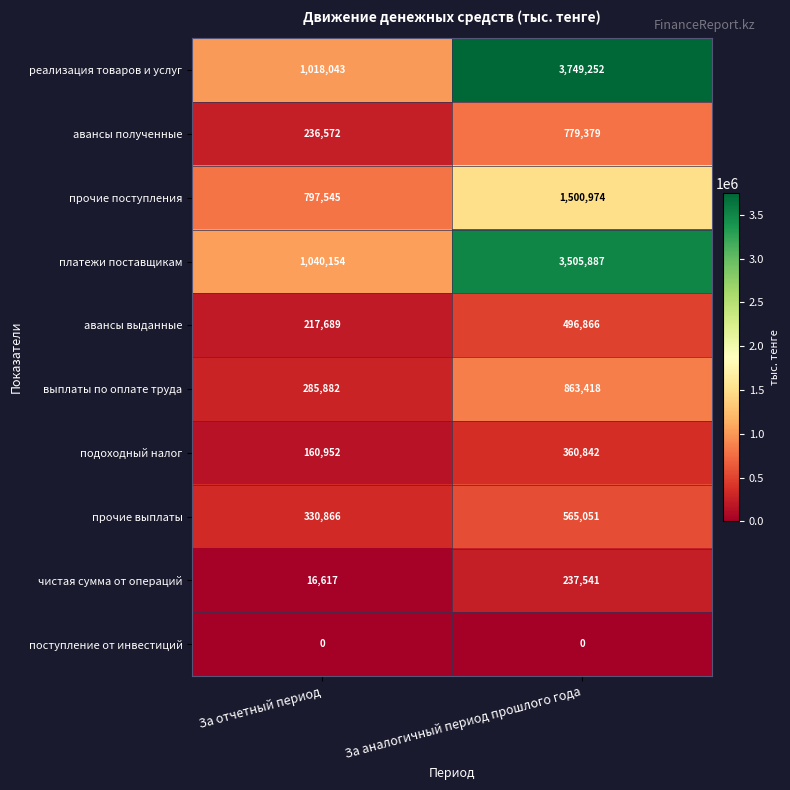

What is the total value across all series at За аналогичный период прошлого года?

12059210